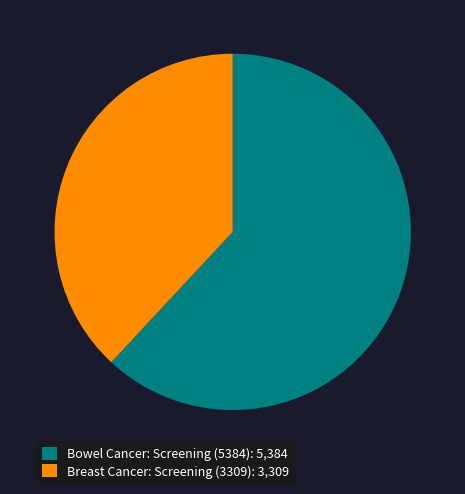

Do Bowel Cancer: Screening (5384) and Breast Cancer: Screening (3309) together represent more than half of the pie?

Yes